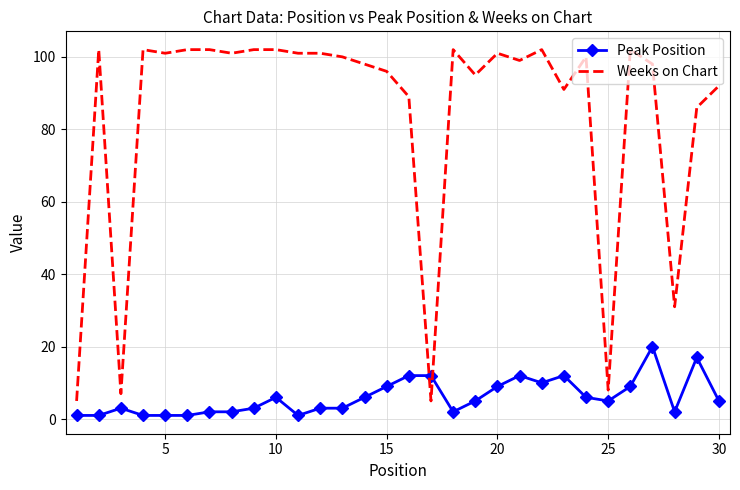

What is the difference between the maximum and minimum values in the Peak Position series?

19